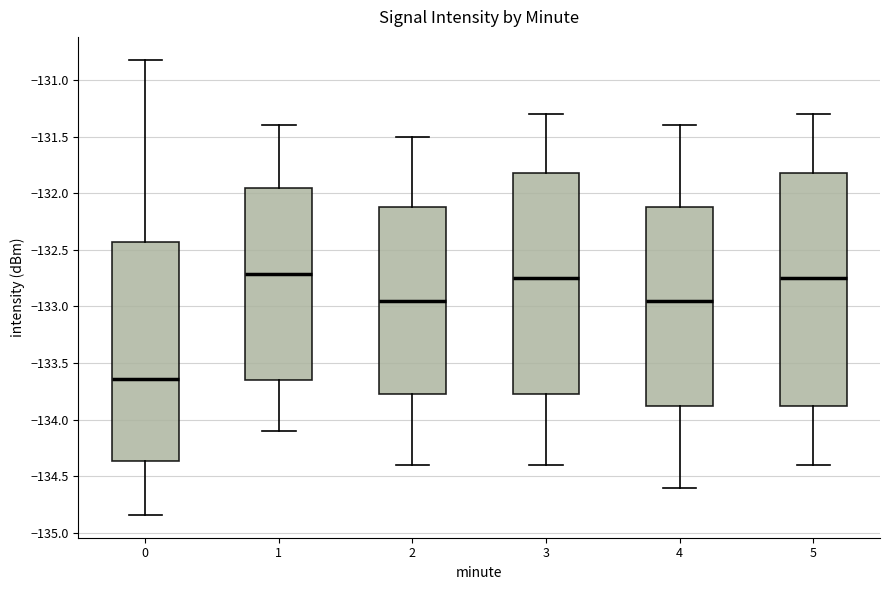

Where does the upper whisker of the box at x = 4 end on the y-axis? The values are not printed on the chart, so give them approximately, as read against the axis.

-131.40